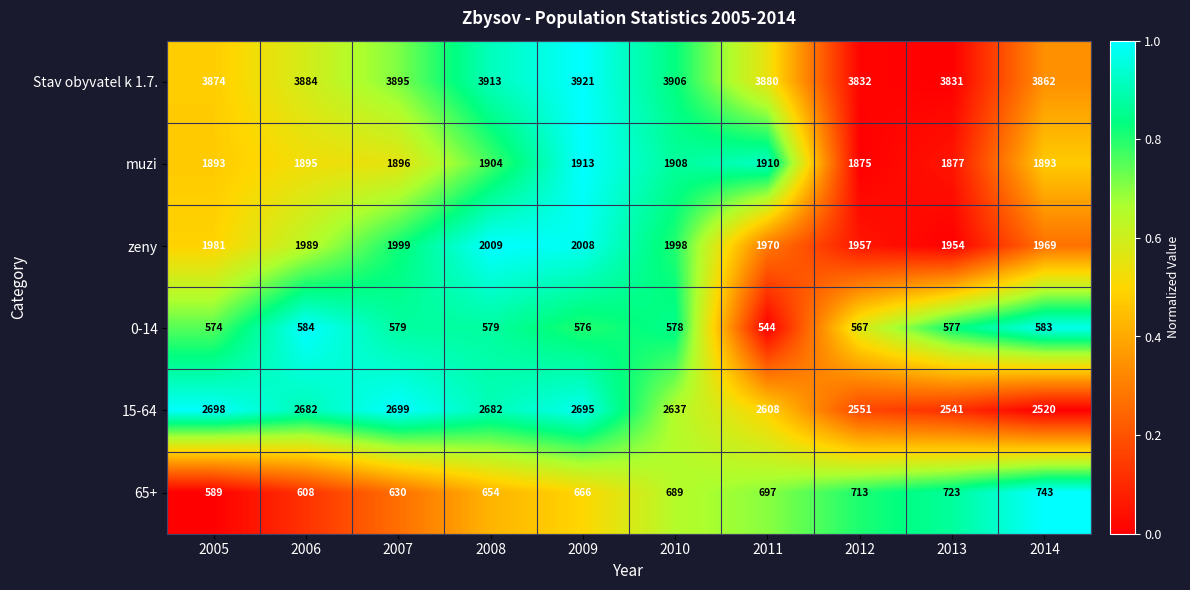

The value of 0-14 at 2014 is 583. True or false?

True